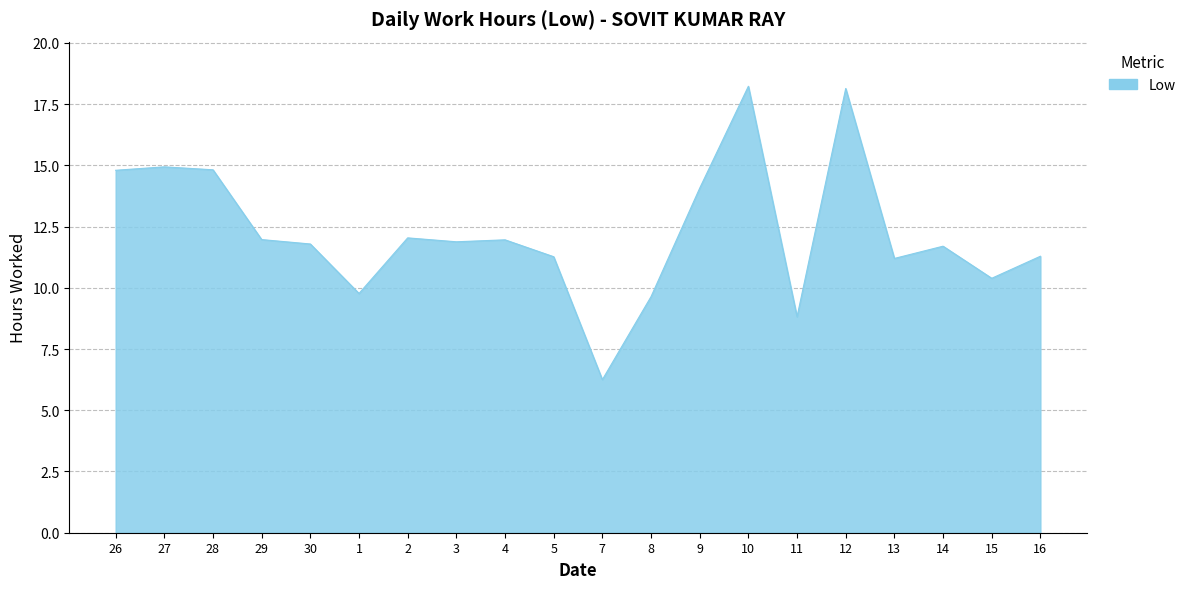

Is it true that the value at 16 is 19.1?

False